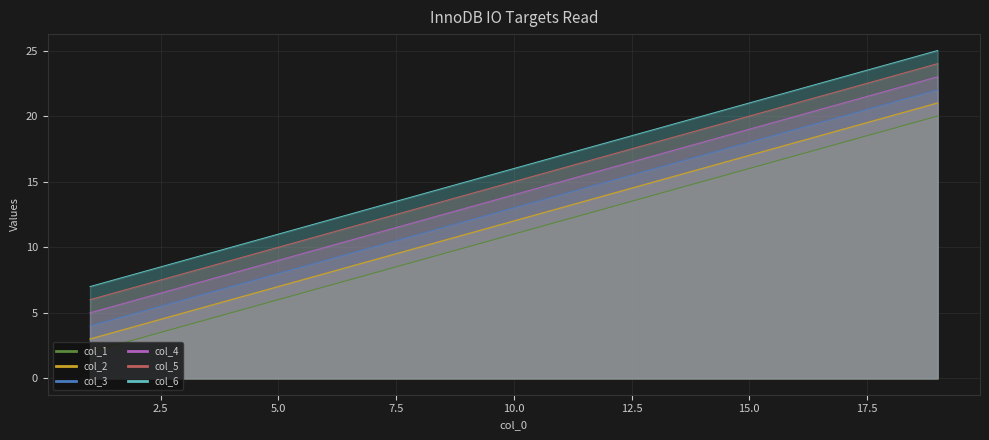

True or false: col_3 and col_6 cross at least once.

False